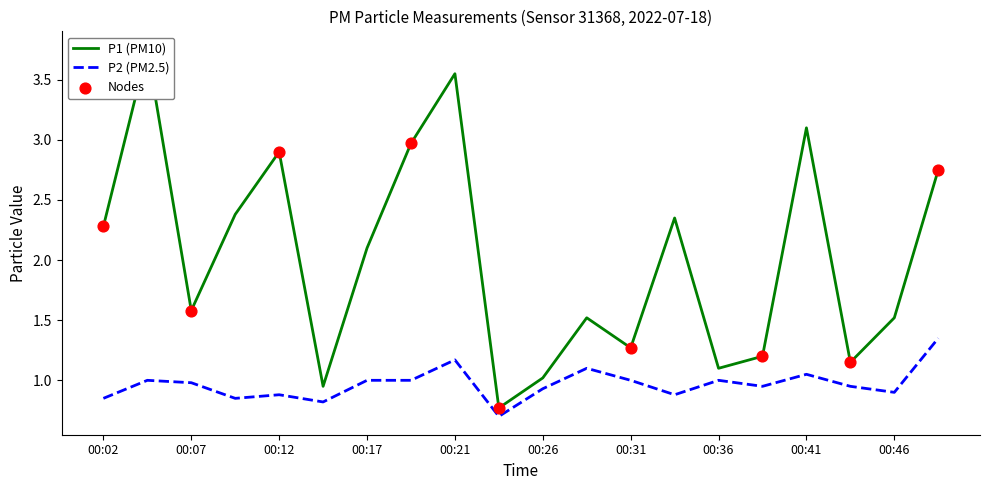

What is the total value across all series at 00:07?

2.6